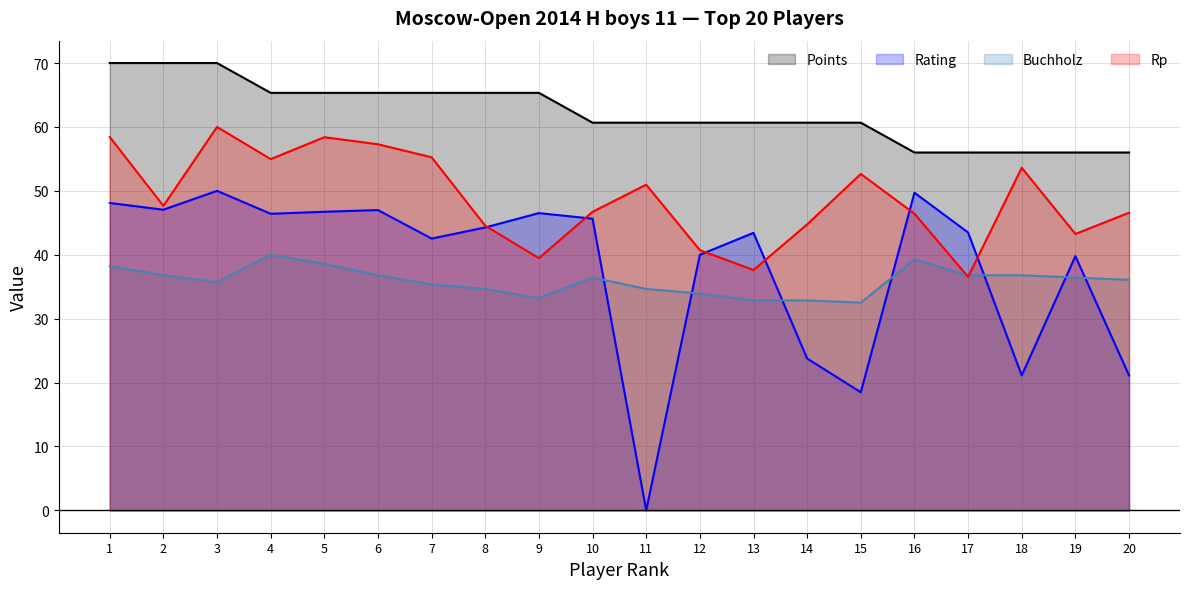

Is it true that Points equals 90.8 at 12?

False